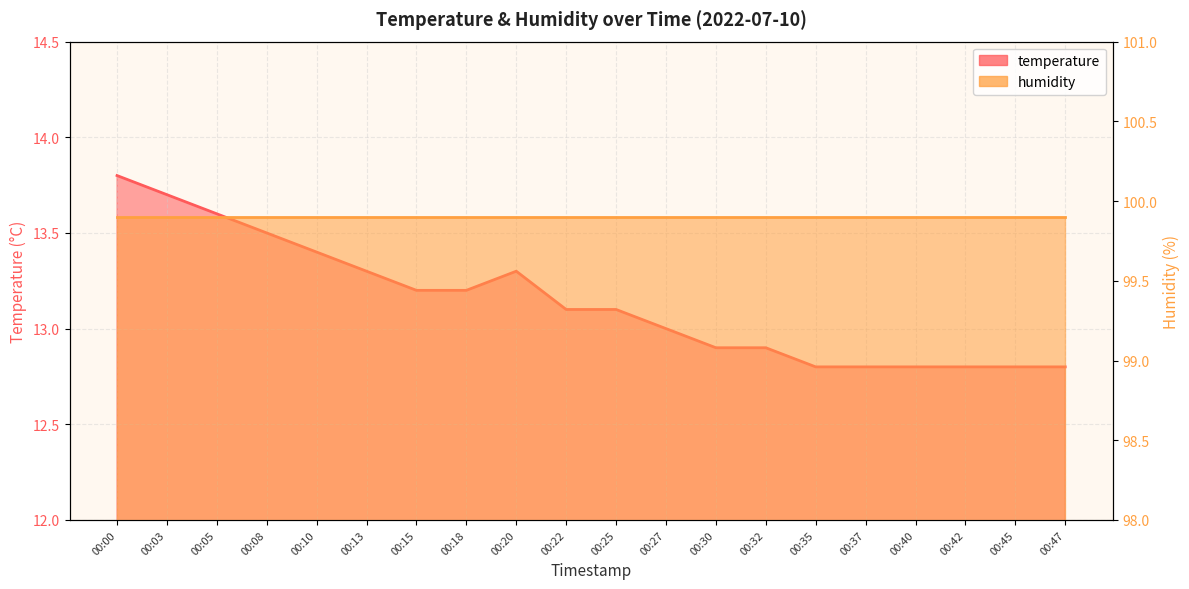

What value does the data have at 00:42?

12.8